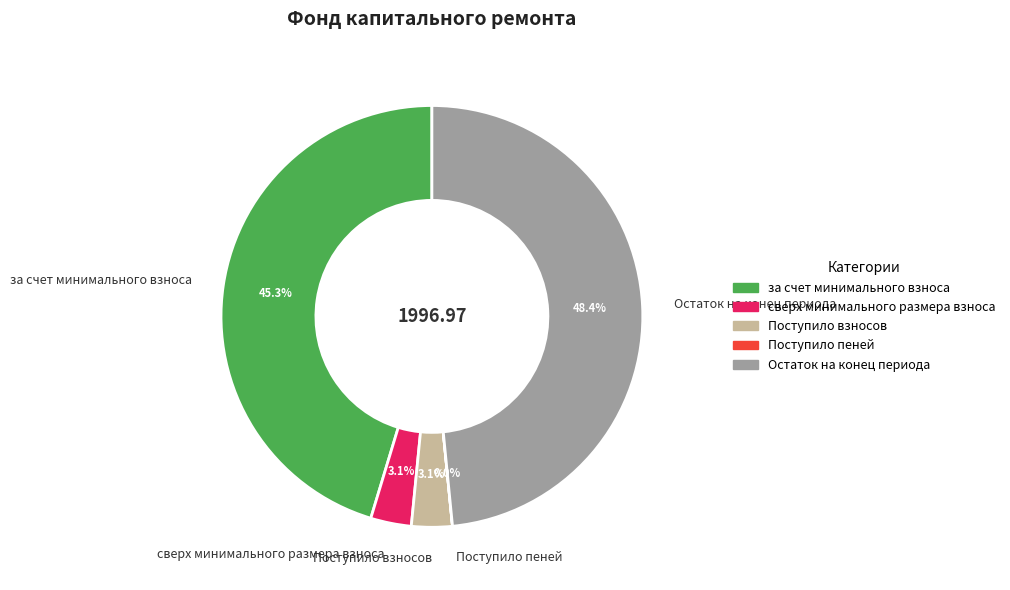

Combined, do за счет минимального взноса and Поступило взносов account for over 50%?

No